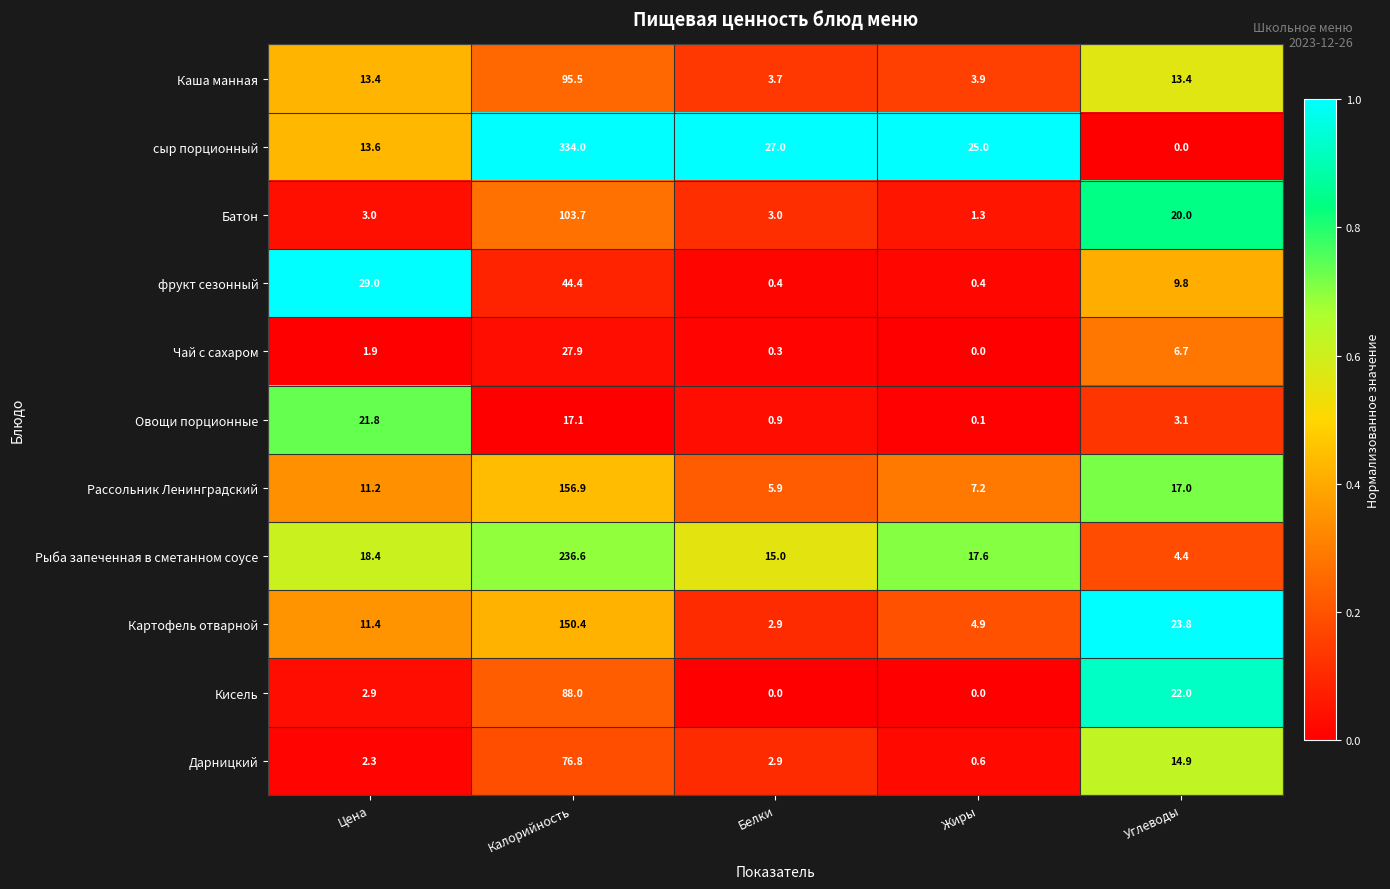

What is the difference between the Дарницкий values at Жиры and Калорийность?

76.2